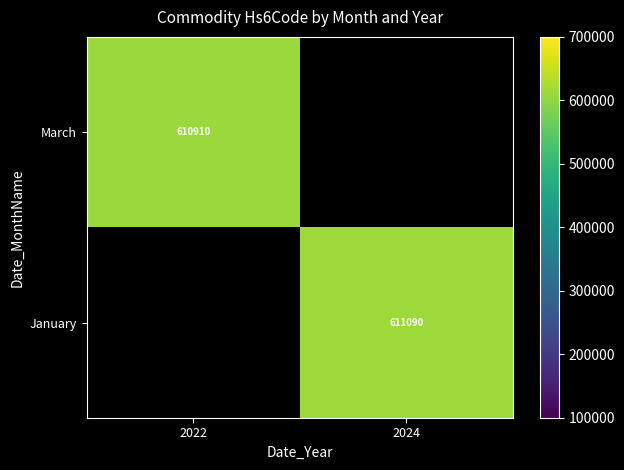

At how many categories does at least one series exceed 611035?

1